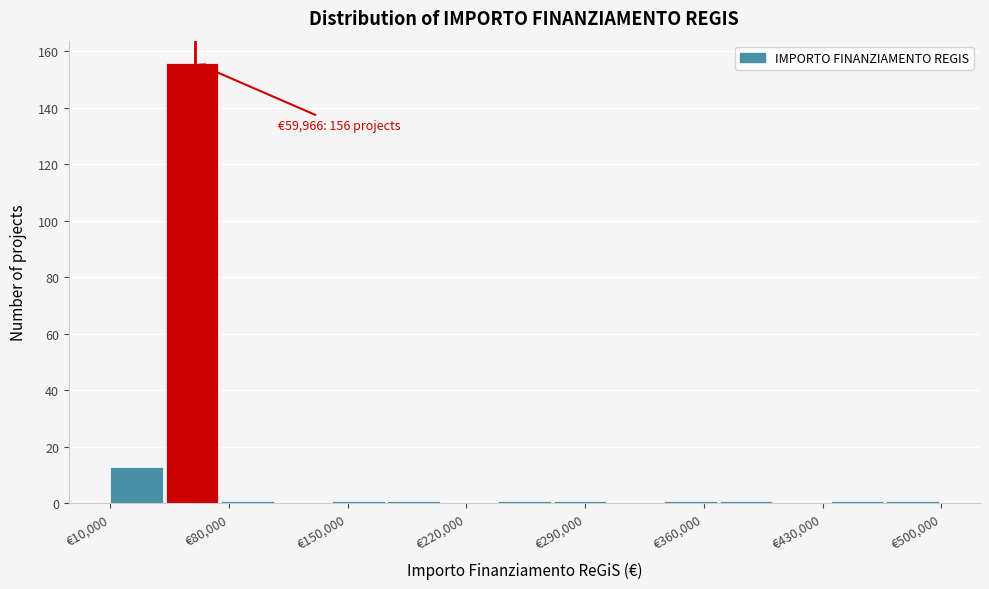

Read against the x-axis, roughly where is the centre of the tallest bar?

60000